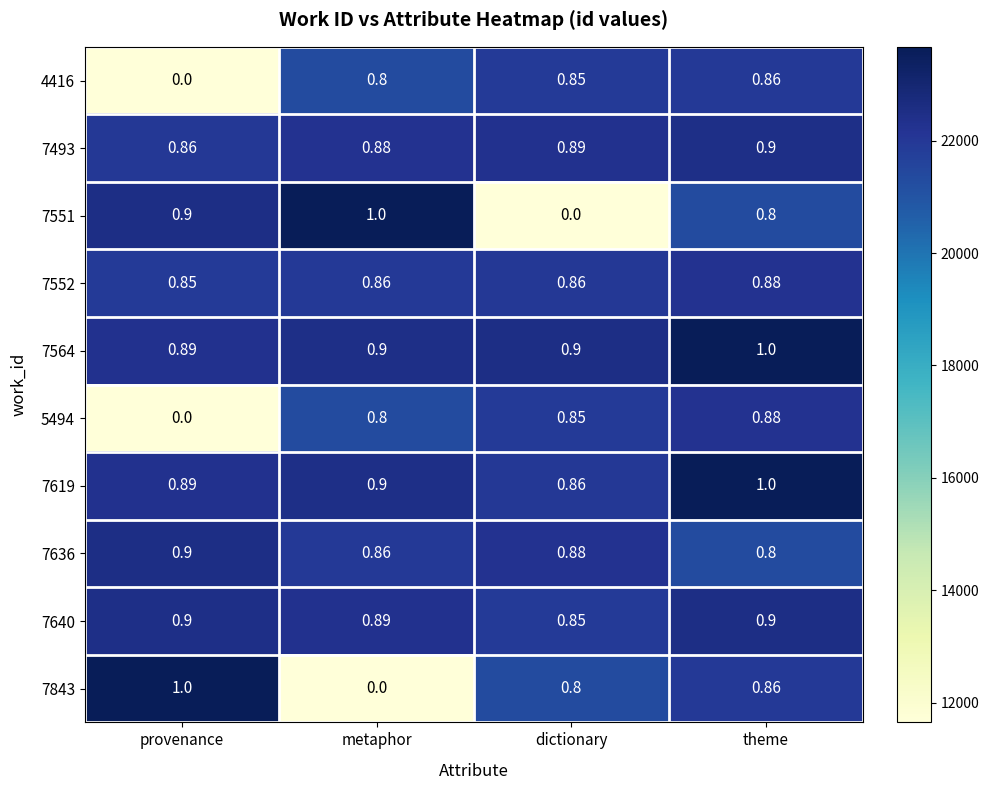

List the labels in order of 4416 value, largest first.

theme, dictionary, metaphor, provenance